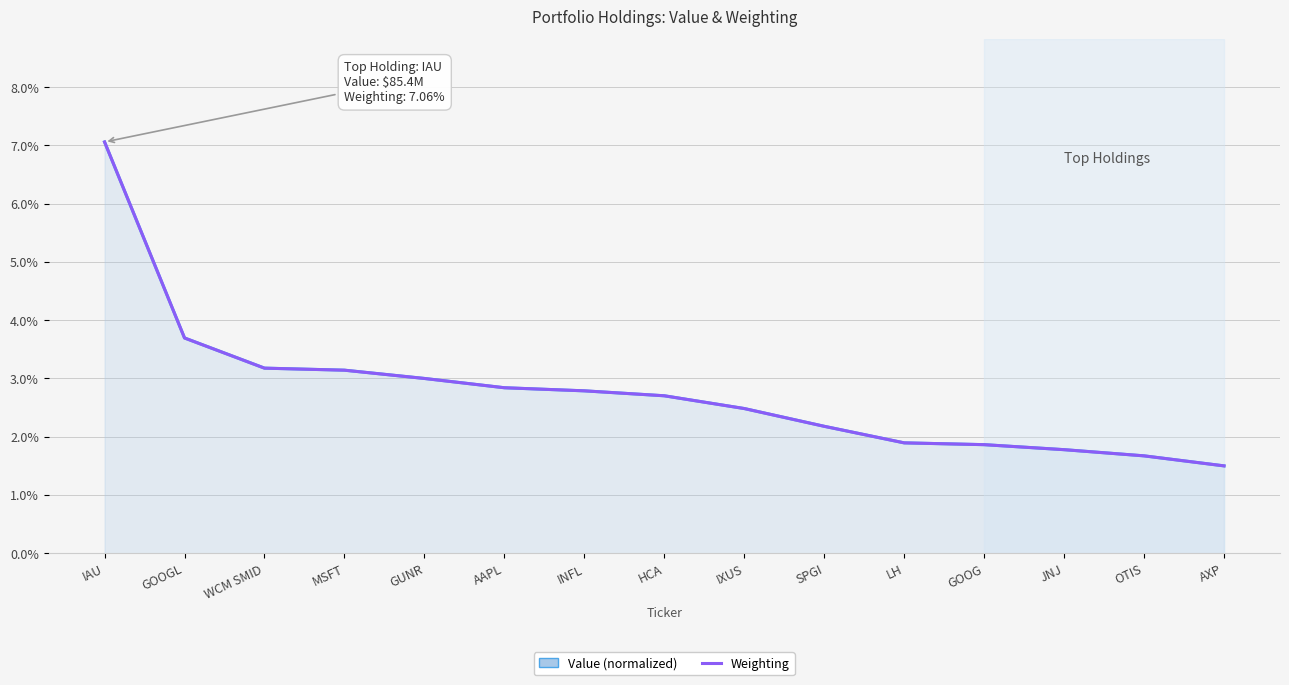

What position from the right is GUNR?

11